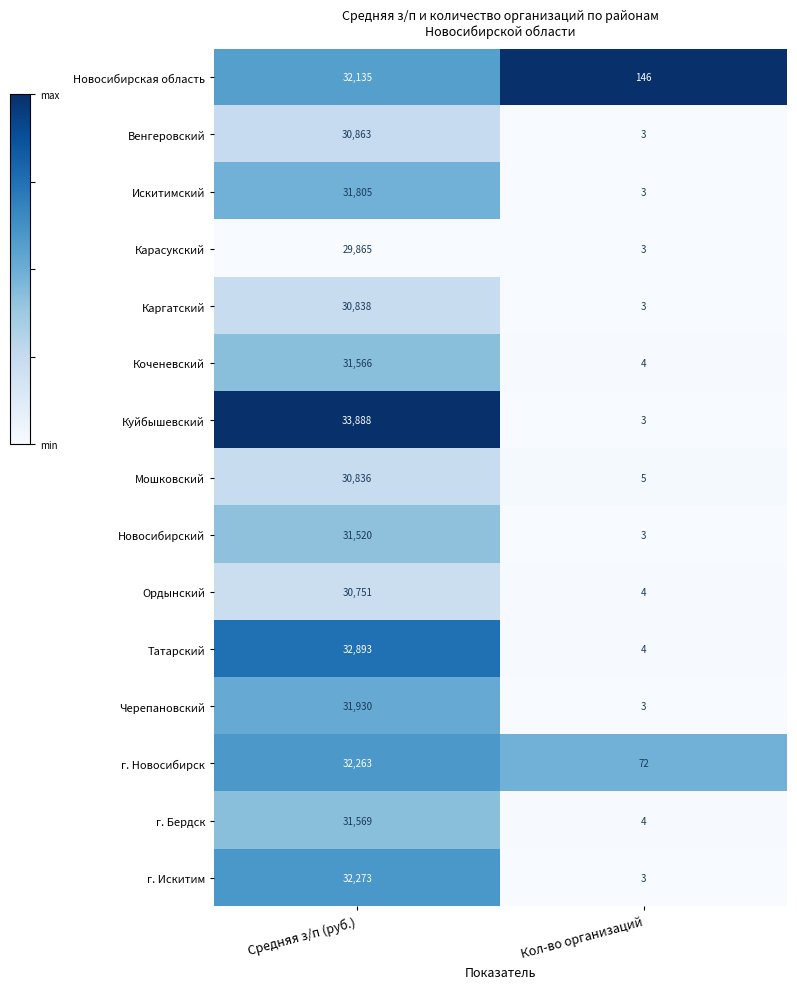

What is the average value of the Венгеровский series?

15433